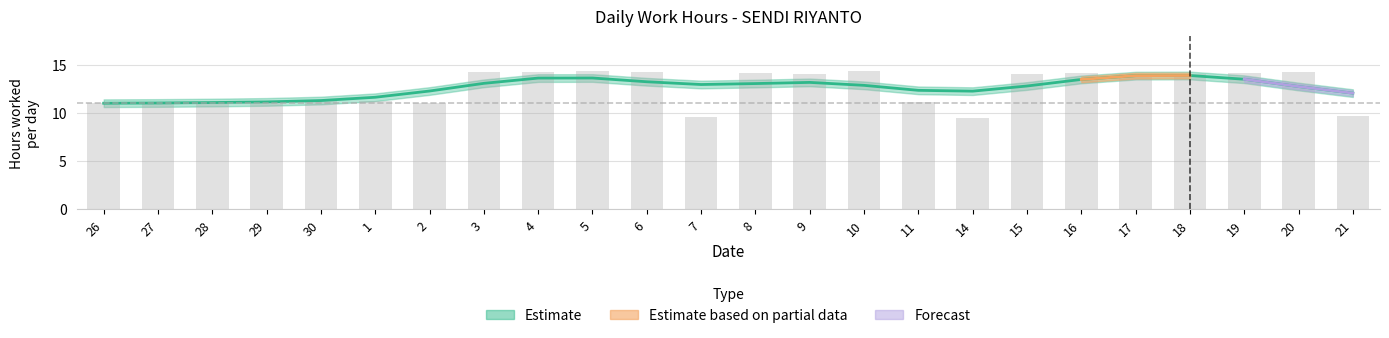

At which category does the chart reach its peak across all series?

5